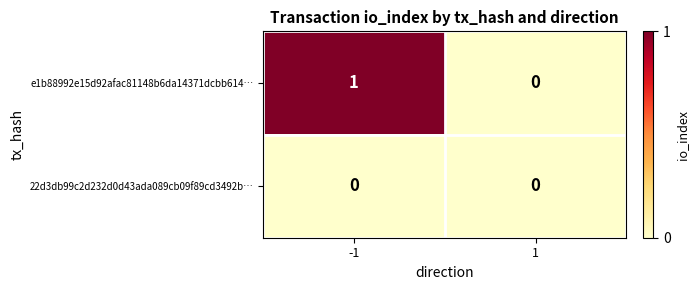

Between -1 and 1, which series saw the biggest shift?

e1b88992e15d92afac81148b6da14371dcbb614…